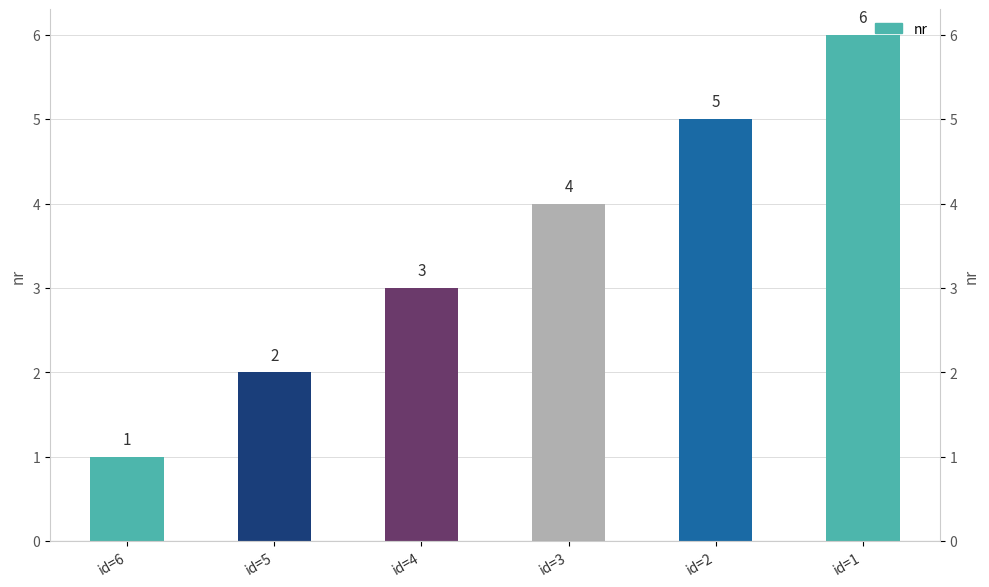

Rank the categories by value from highest to lowest.

id=1, id=2, id=3, id=4, id=5, id=6